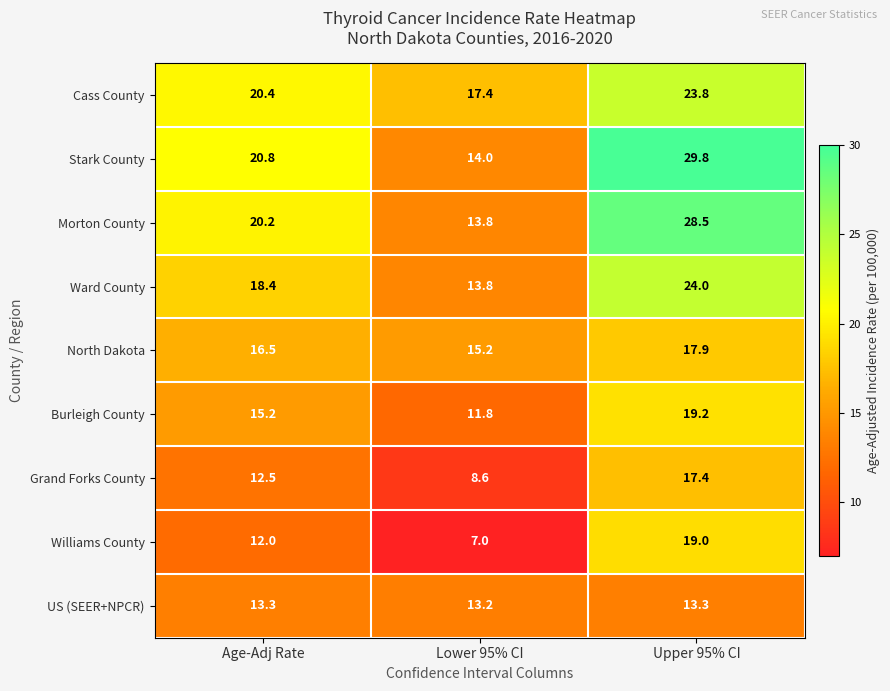

Where is Ward County nearest to the value 18?

Age-Adj Rate